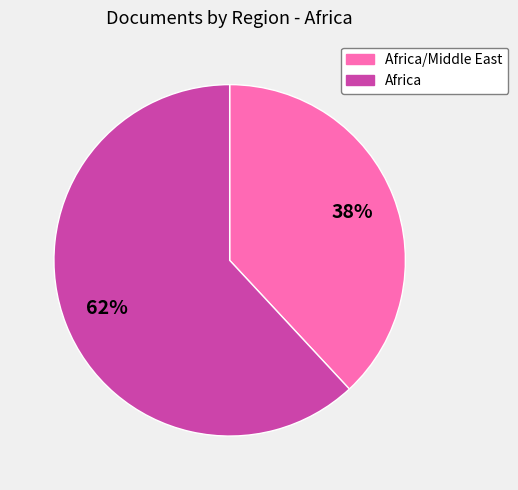

Is there any slice that represents more than half of the pie?

Yes